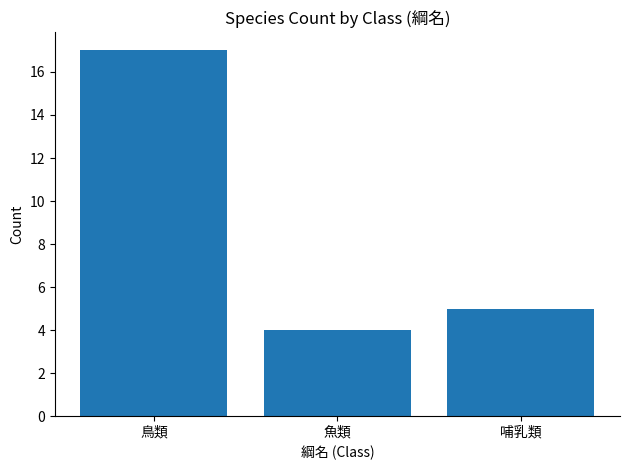

What is the difference between the second highest and minimum values?

1